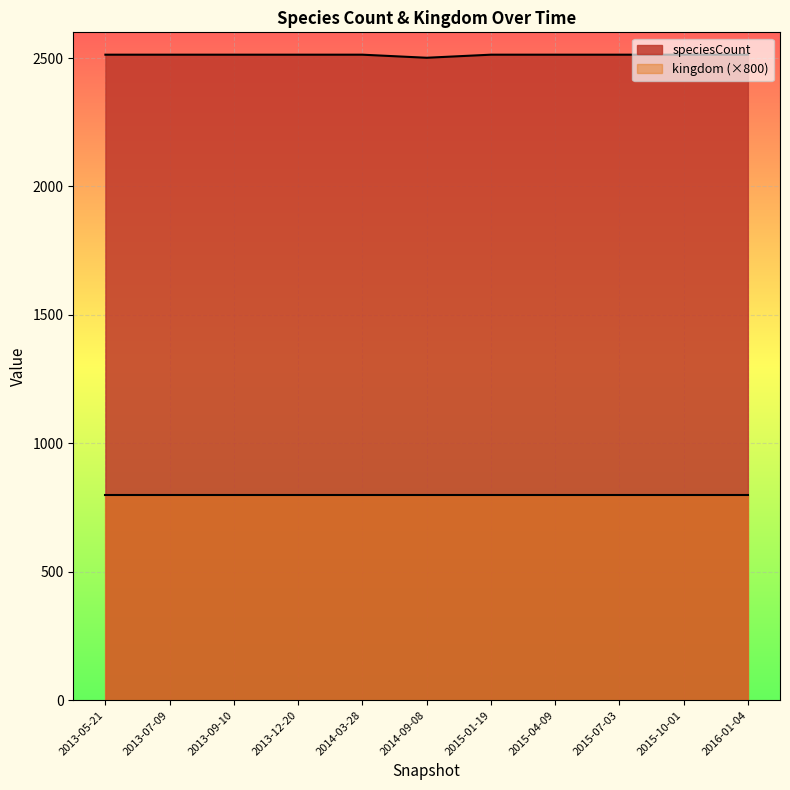

Rank the categories by value from lowest to highest.

2014-09-08, 2013-05-21, 2013-07-09, 2013-09-10, 2013-12-20, 2014-03-28, 2015-01-19, 2015-04-09, 2015-07-03, 2015-10-01, 2016-01-04